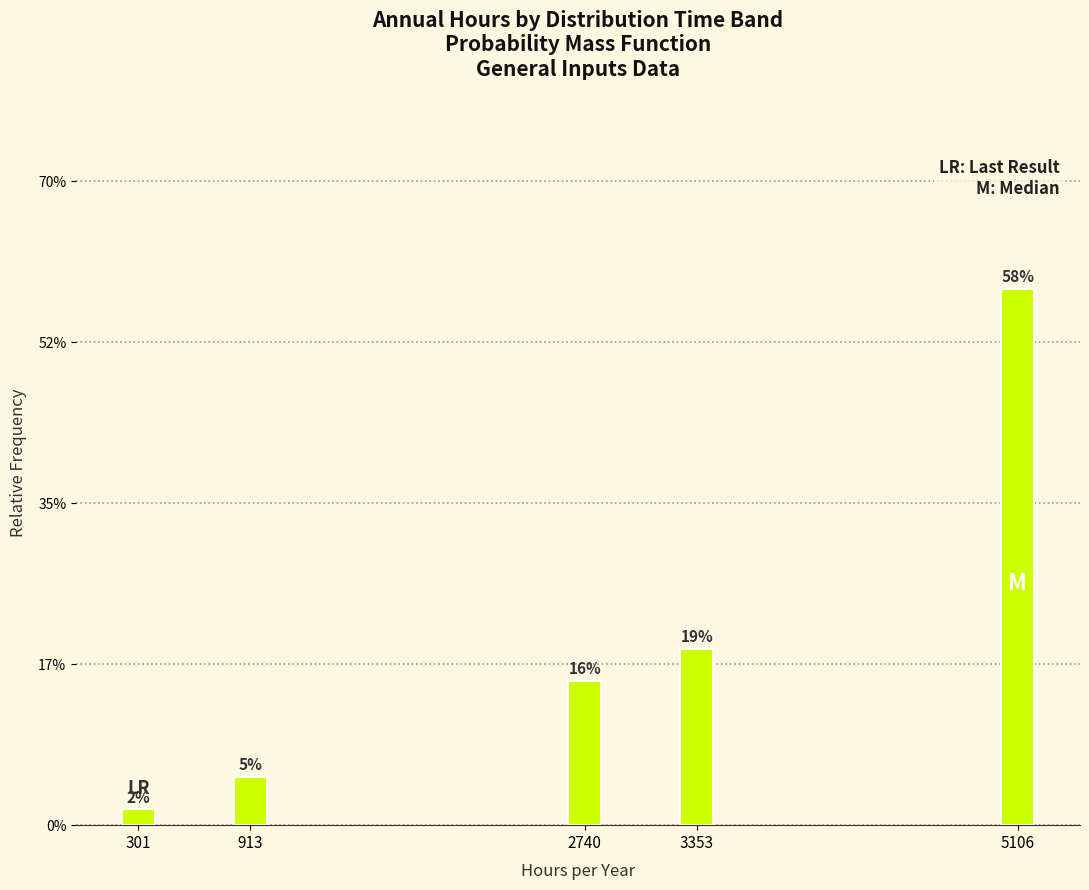

Are the bars horizontal?

No